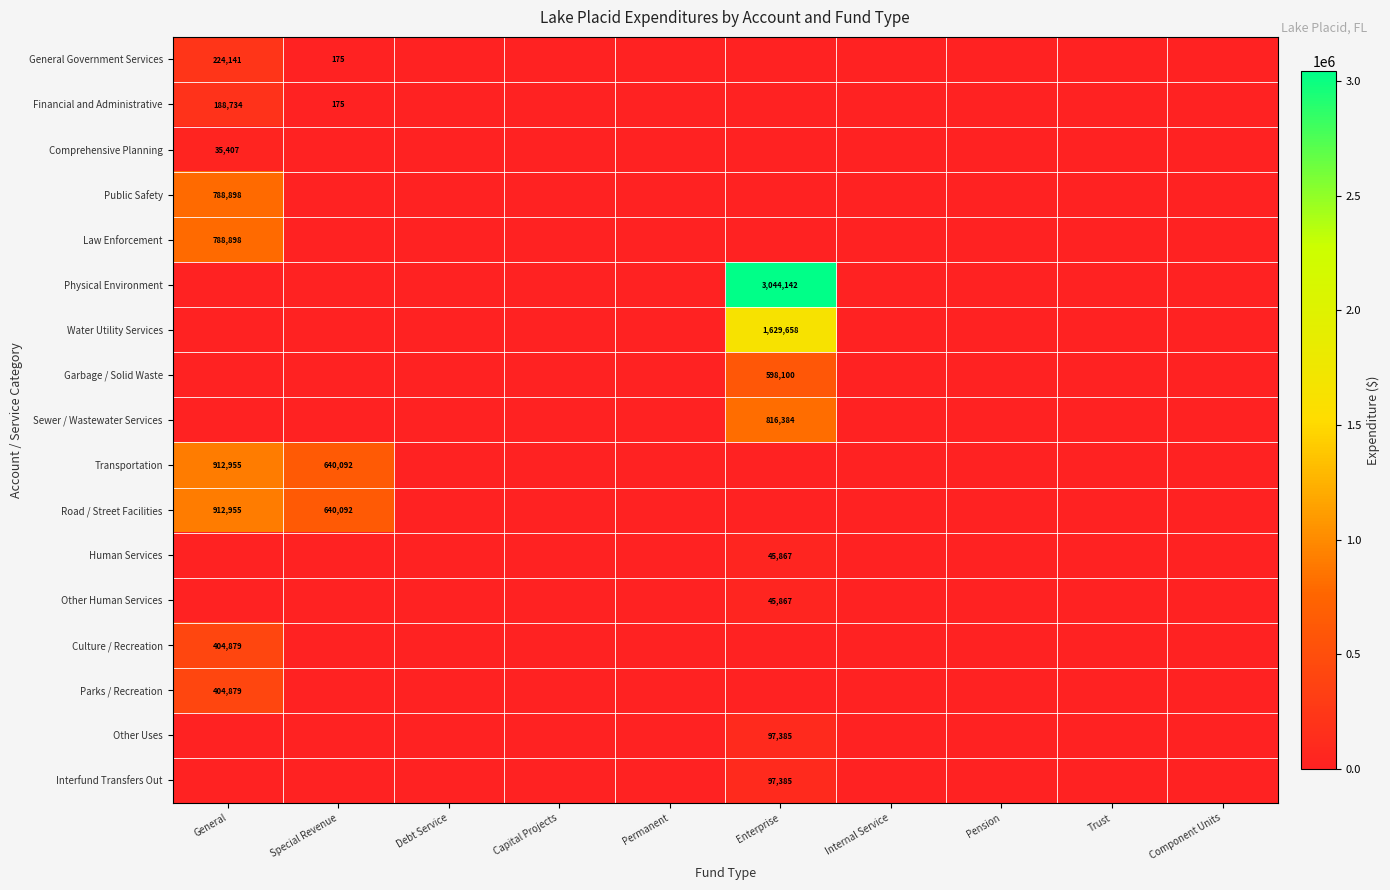

At how many categories does at least one series exceed 952762?

1